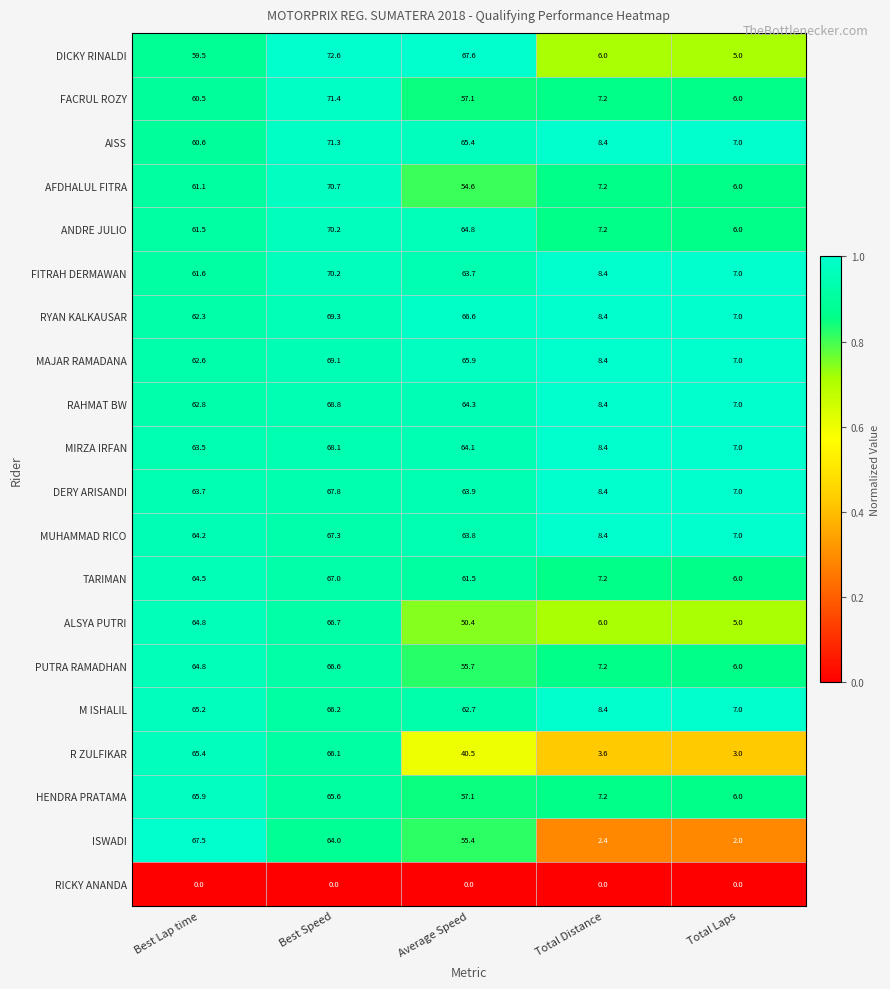

Is it true that HENDRA PRATAMA equals 7.2 at Total Distance?

True